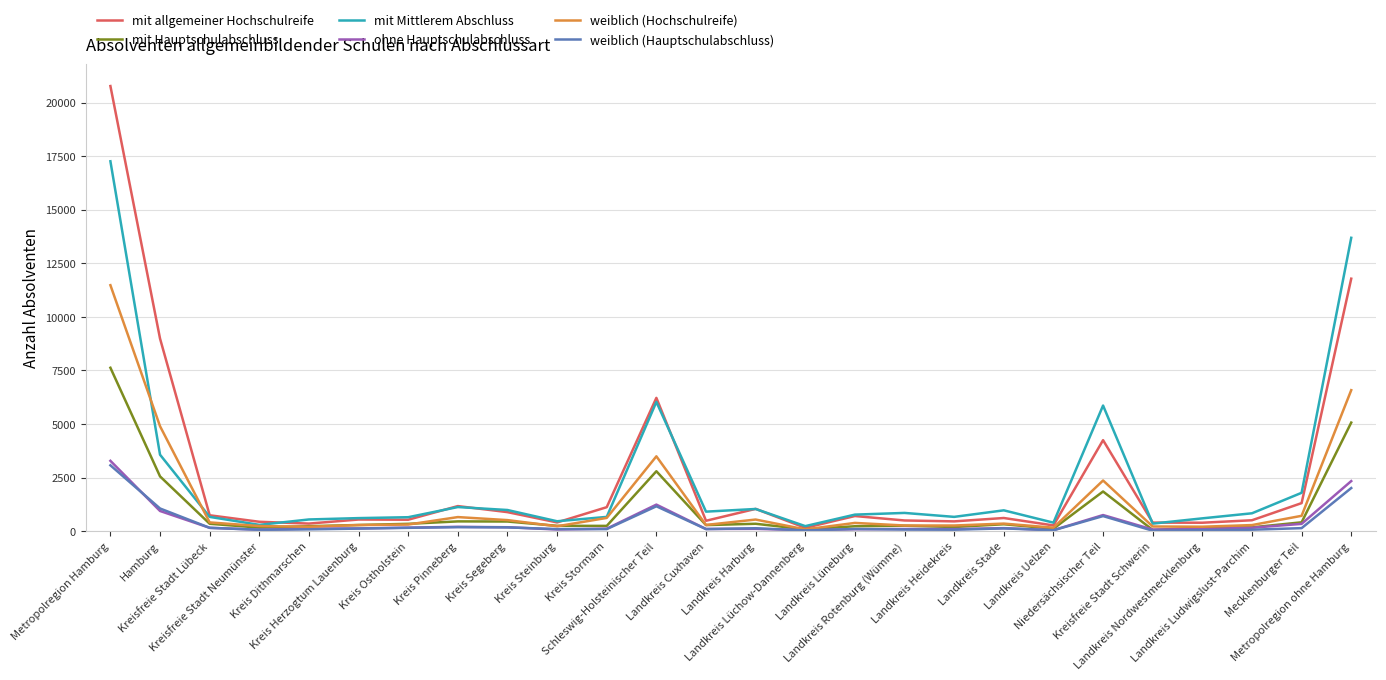

What is the greatest value displayed?

20770